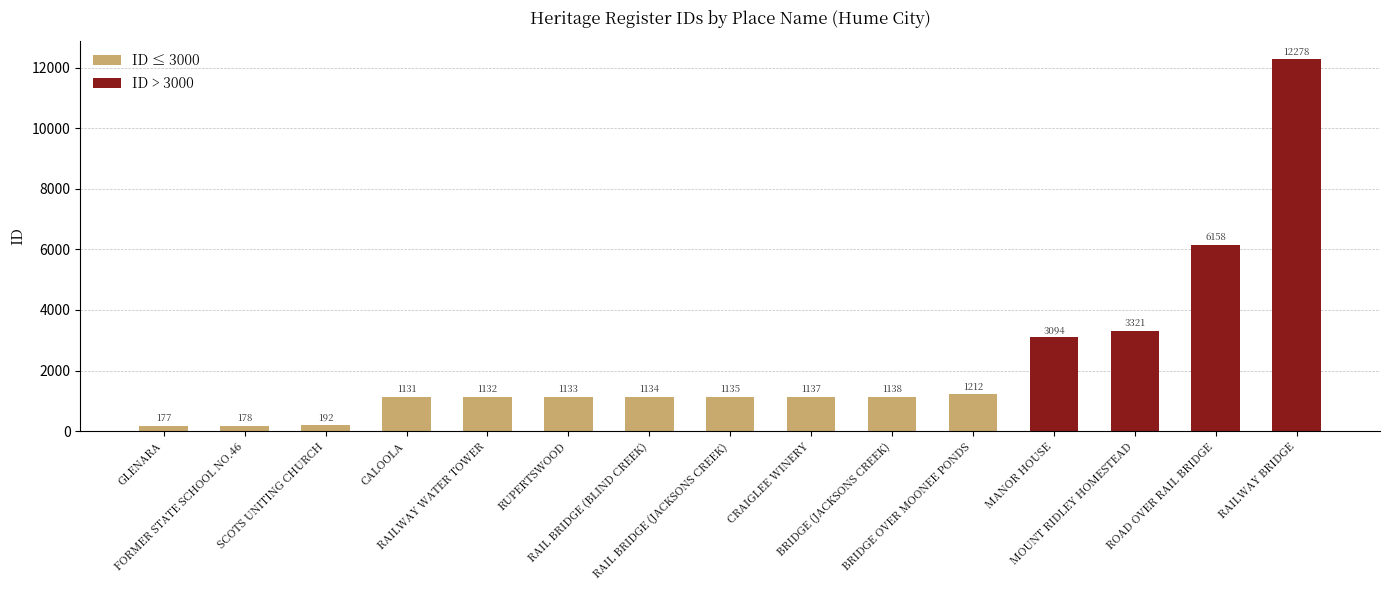

Does the chart contain stacked bars?

No